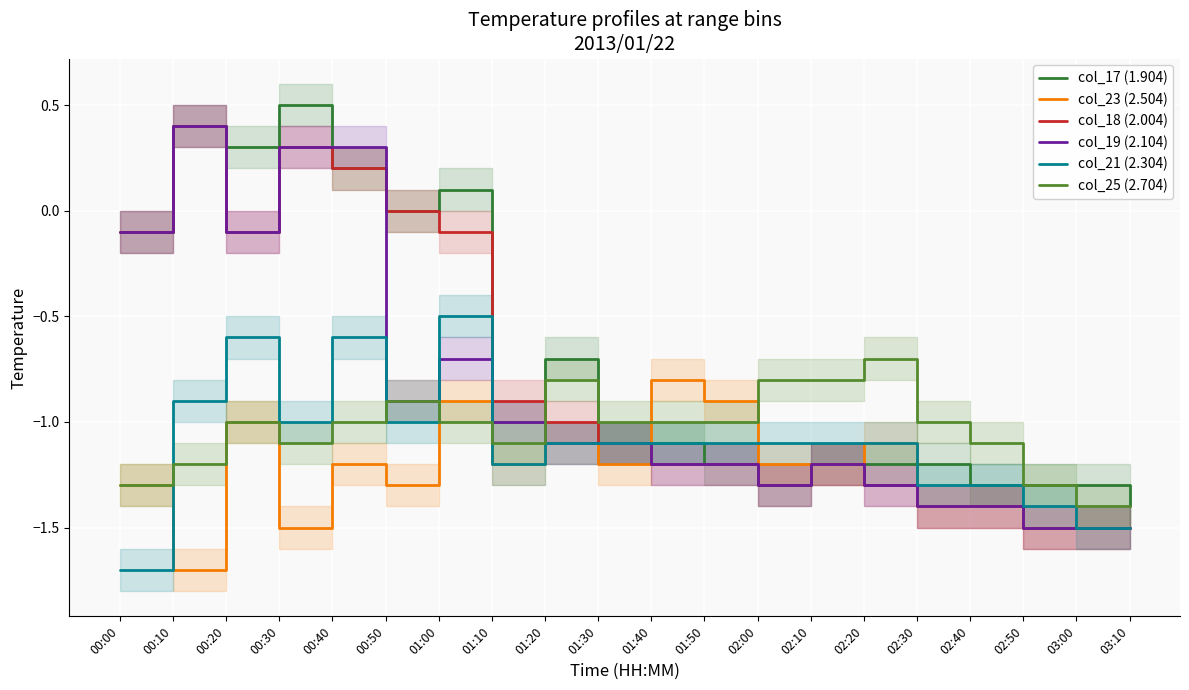

Reading left to right, transcribe all the data shown in this chart.

col_17 (1.904): 00:00=-0.1	00:10=0.4	00:20=0.3	00:30=0.5	00:40=0.2	00:50=0.0	01:00=0.1	01:10=-1.0	01:20=-0.7	01:30=-1.1	01:40=-1.1	01:50=-1.2	02:00=-1.3	02:10=-1.2	02:20=-1.2	02:30=-1.2	02:40=-1.3	02:50=-1.3	03:00=-1.3	03:10=-1.4
col_23 (2.504): 00:00=-1.3	00:10=-1.7	00:20=-1.0	00:30=-1.5	00:40=-1.2	00:50=-1.3	01:00=-0.9	01:10=-1.2	01:20=-1.1	01:30=-1.2	01:40=-0.8	01:50=-0.9	02:00=-1.2	02:10=-1.2	02:20=-1.1	02:30=-1.4	02:40=-1.4	02:50=-1.5	03:00=-1.5	03:10=-1.5
col_18 (2.004): 00:00=-0.1	00:10=0.4	00:20=-0.1	00:30=0.3	00:40=0.2	00:50=0.0	01:00=-0.1	01:10=-0.9	01:20=-1.0	01:30=-1.1	01:40=-1.2	01:50=-1.2	02:00=-1.3	02:10=-1.2	02:20=-1.3	02:30=-1.4	02:40=-1.4	02:50=-1.5	03:00=-1.5	03:10=-1.5
col_19 (2.104): 00:00=-0.1	00:10=0.4	00:20=-0.1	00:30=0.3	00:40=0.3	00:50=-0.9	01:00=-0.7	01:10=-1.0	01:20=-1.1	01:30=-1.1	01:40=-1.2	01:50=-1.2	02:00=-1.3	02:10=-1.2	02:20=-1.3	02:30=-1.4	02:40=-1.4	02:50=-1.5	03:00=-1.5	03:10=-1.5
col_21 (2.304): 00:00=-1.7	00:10=-0.9	00:20=-0.6	00:30=-1.0	00:40=-0.6	00:50=-1.0	01:00=-0.5	01:10=-1.2	01:20=-1.1	01:30=-1.1	01:40=-1.1	01:50=-1.1	02:00=-1.1	02:10=-1.1	02:20=-1.1	02:30=-1.3	02:40=-1.3	02:50=-1.4	03:00=-1.5	03:10=-1.5
col_25 (2.704): 00:00=-1.3	00:10=-1.2	00:20=-1.0	00:30=-1.1	00:40=-1.0	00:50=-0.9	01:00=-1.0	01:10=-1.1	01:20=-0.8	01:30=-1.0	01:40=-1.0	01:50=-1.0	02:00=-0.8	02:10=-0.8	02:20=-0.7	02:30=-1.0	02:40=-1.1	02:50=-1.3	03:00=-1.4	03:10=-1.4